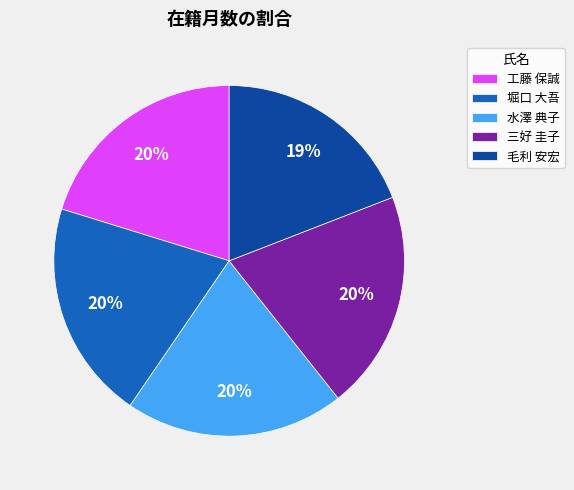

True or false: 工藤 保誠 accounts for 20% of the total.

True